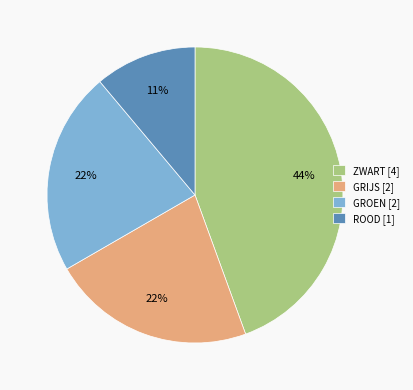

Combined, do ZWART [4] and GRIJS [2] account for over 50%?

Yes